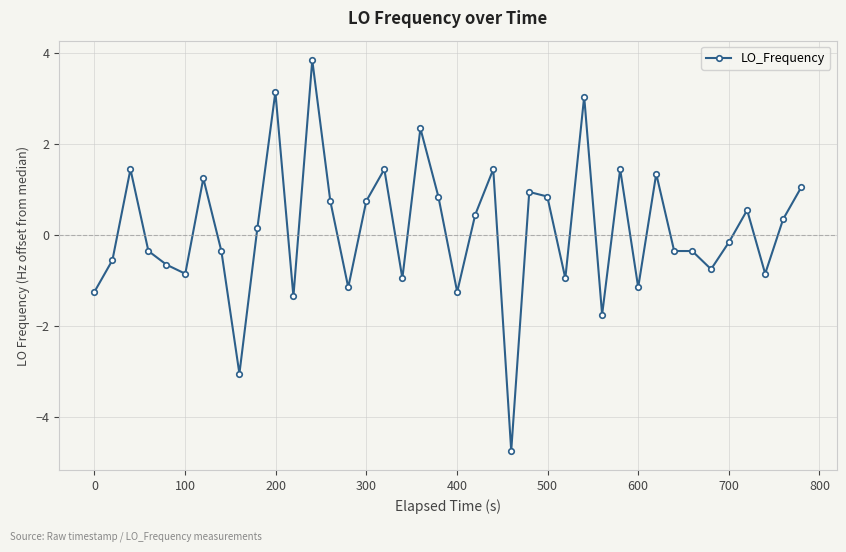

What is the difference between the second highest and second lowest values?

6.2